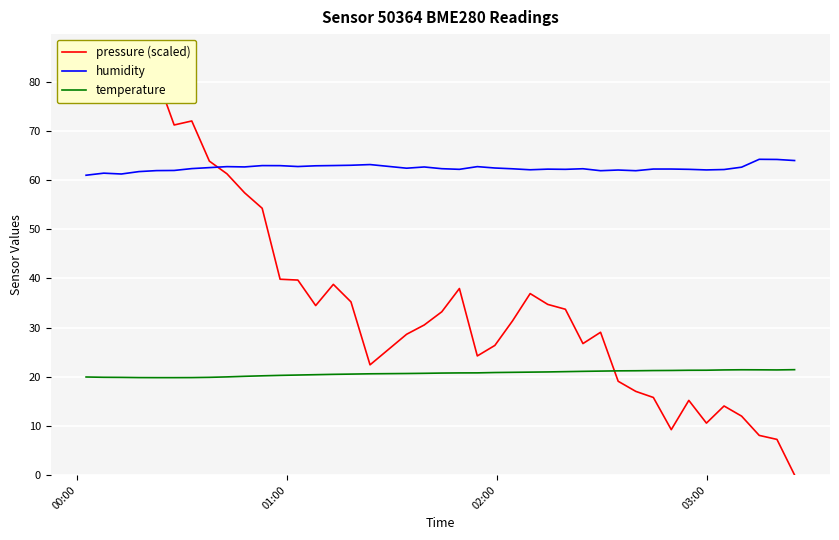

What is the lowest value of the humidity series?

61.0